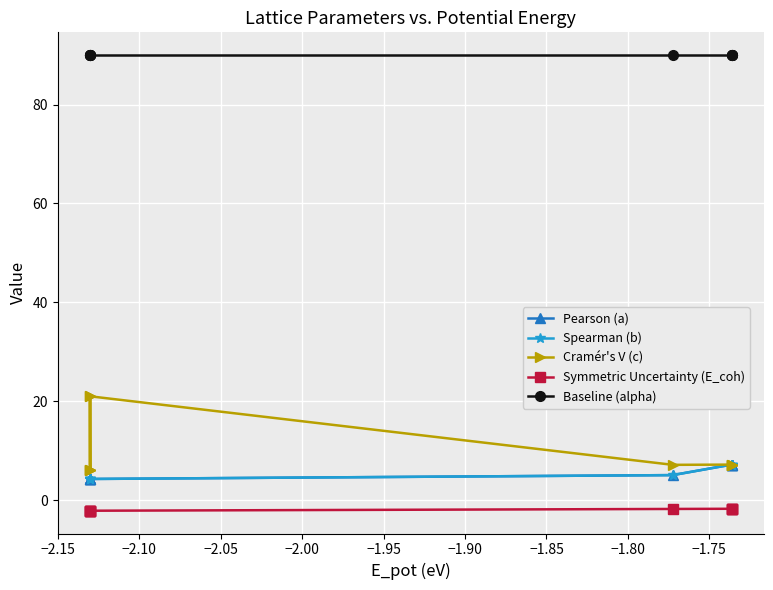

What is the value of the Baseline (alpha) point at the 3rd from the left?

90.0